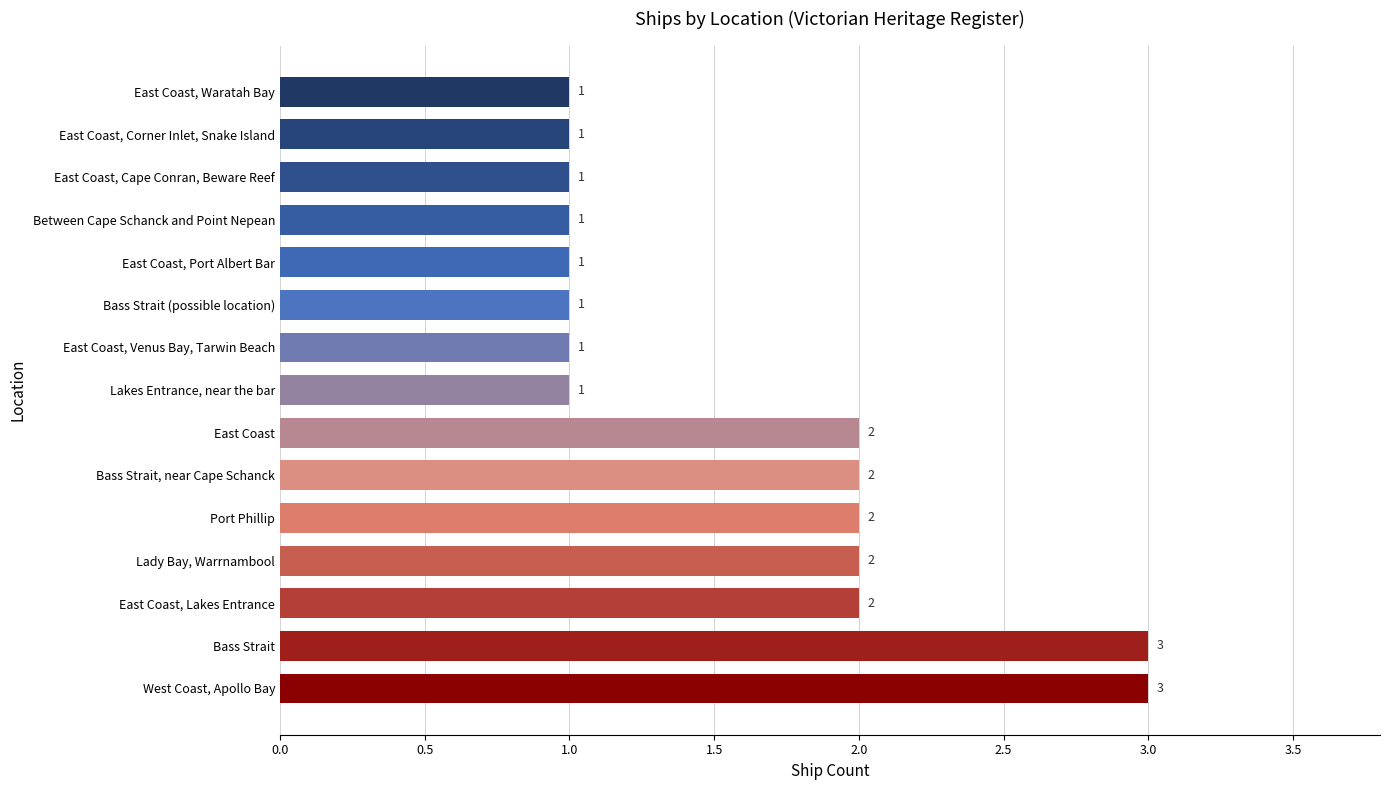

What is the greatest value displayed?

3